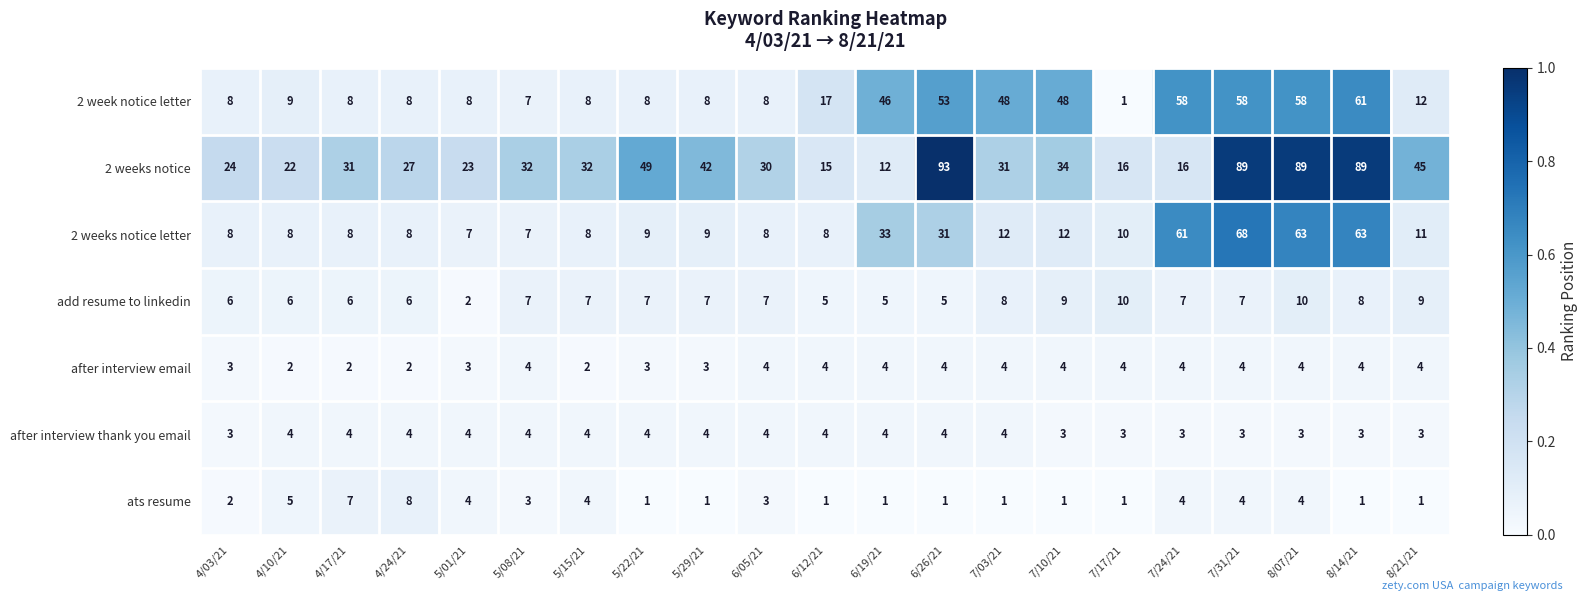

Which label corresponds to the largest value in the chart?

6/26/21